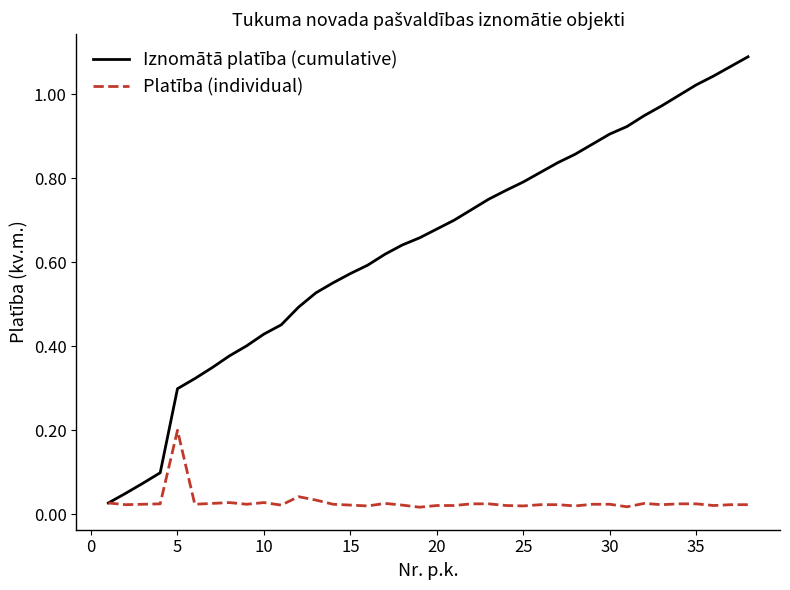

Rank the series by their maximum value, from lowest to highest.

Platība (individual), Iznomātā platība (cumulative)